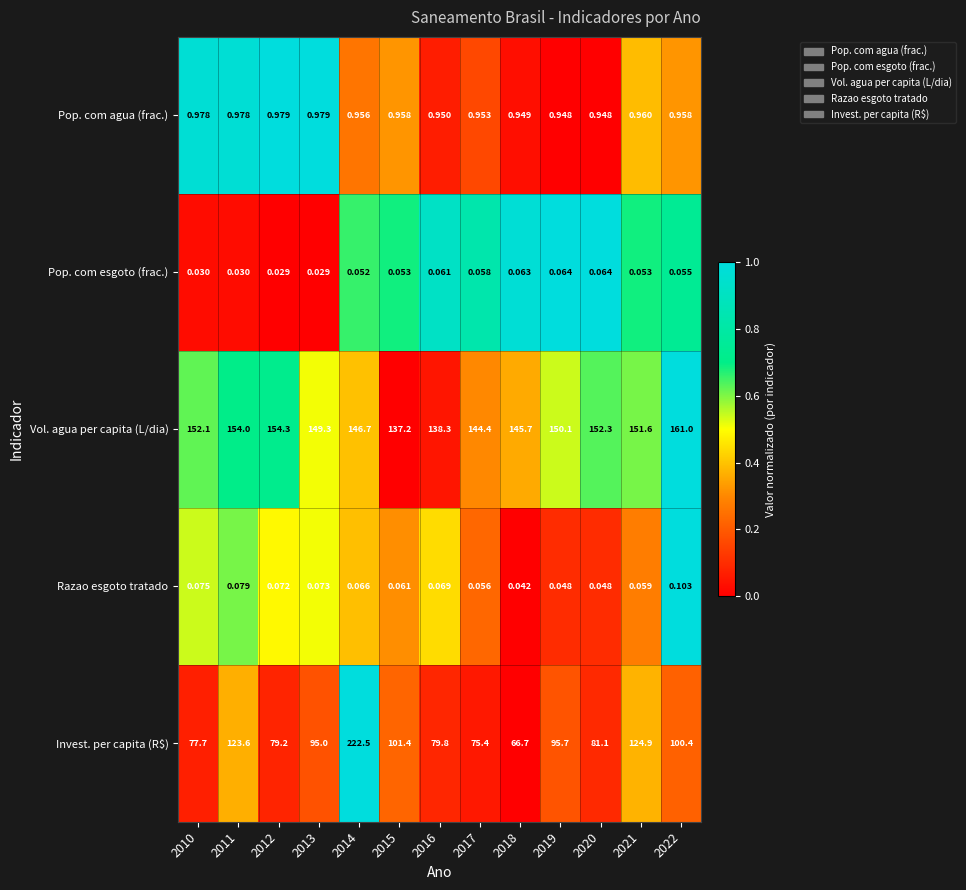

How many series are shown in this chart?

5